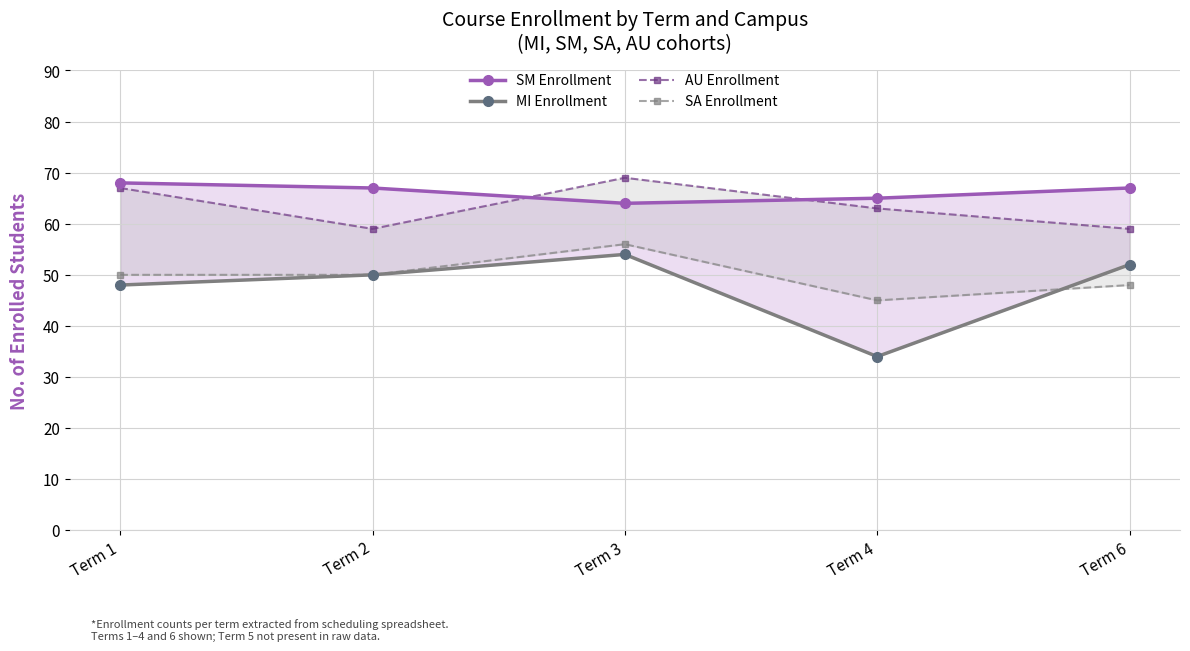

At Term 3, list the series in order from smallest to largest.

MI Enrollment (lower), SA Enrollment, SM Enrollment (upper), AU Enrollment